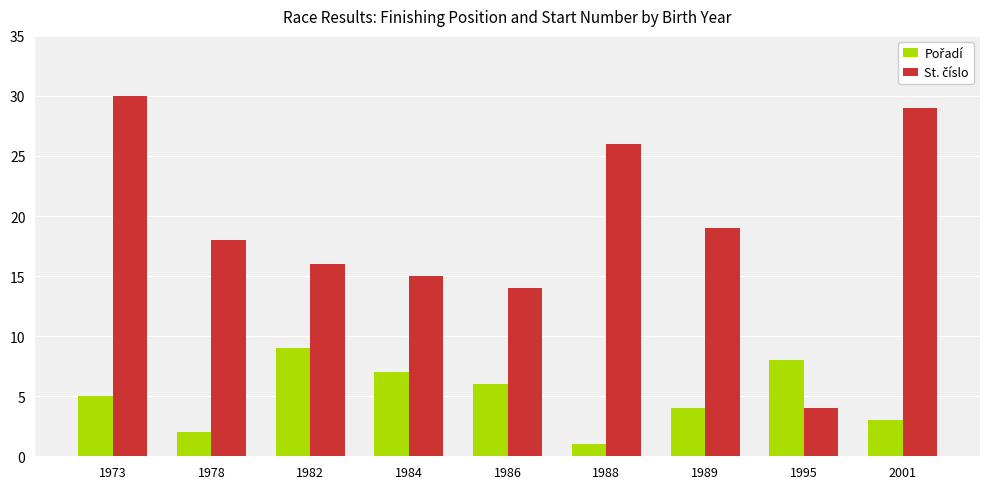

What is the spread (max minus min) of values at 1982?

7